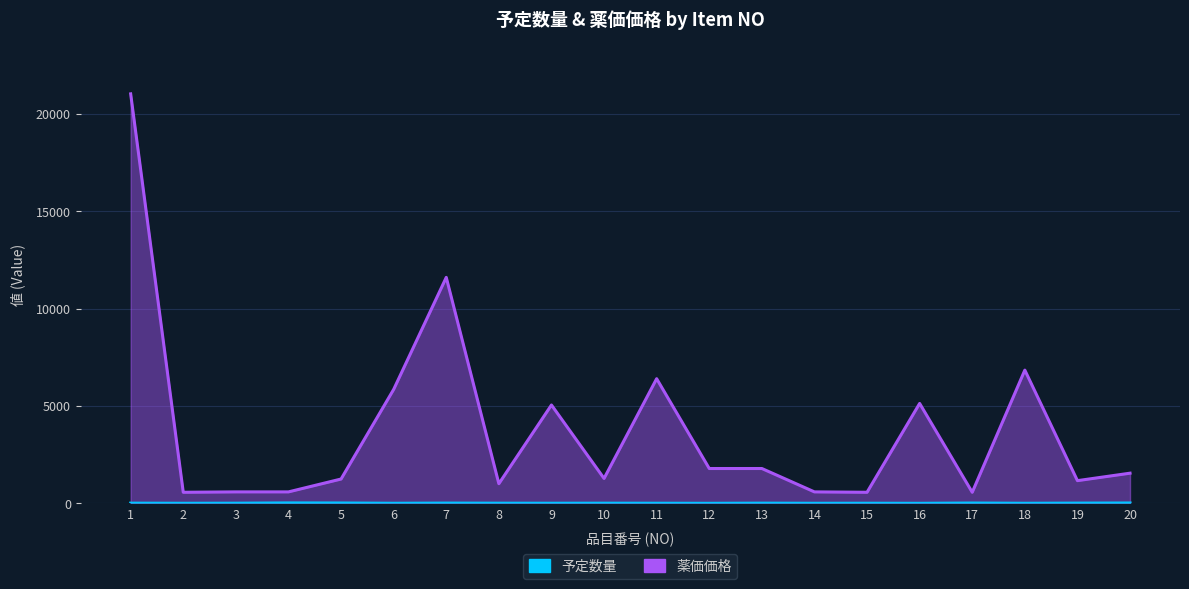

Reading left to right, extract all data points from this chart.

予定数量: 1=12	2=6	3=10	4=24	5=20	6=6	7=15	8=10	9=8	10=10	11=8	12=4	13=12	14=6	15=8	16=4	17=18	18=6	19=14	20=20
薬価価格: 1=21020	2=570	3=590	4=590	5=1250	6=5850	7=11600	8=1010	9=5050	10=1280	11=6400	12=1790	13=1790	14=590	15=570	16=5130	17=570	18=6840	19=1167	20=1550